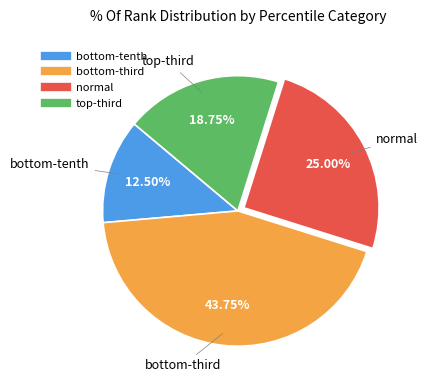

To the nearest percent, what is the difference between the largest and smallest slice percentages?

31%